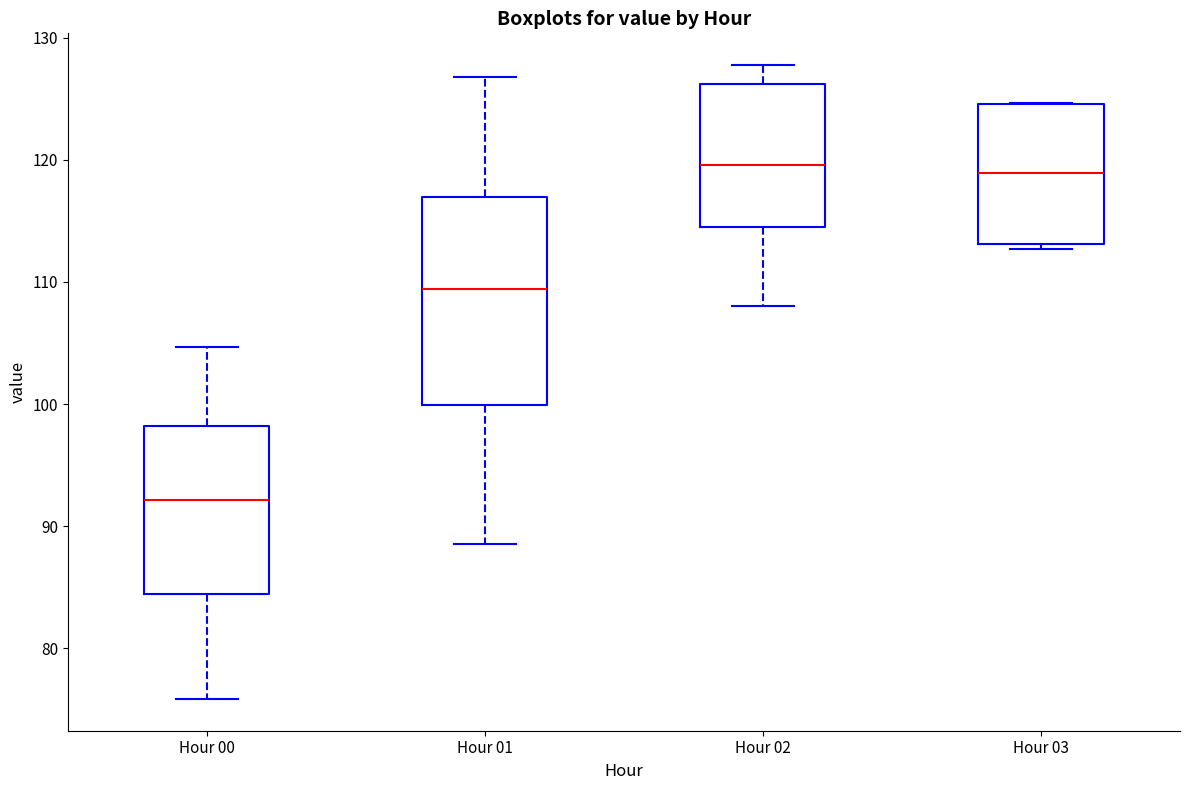

Reading left to right, transcribe this box plot: for each box, give where its median line is, the range the box spans, and where its two whiskers end, as read against the y-axis. The values are not printed on the chart, so give them approximately, as read against the axis.

Hour 00: median 92, box 84 to 98, whiskers 76 to 105
Hour 01: median 109, box 100 to 117, whiskers 89 to 127
Hour 02: median 120, box 114 to 126, whiskers 108 to 128
Hour 03: median 119, box 113 to 125, whiskers 113 (just below the box's lower edge) to 125